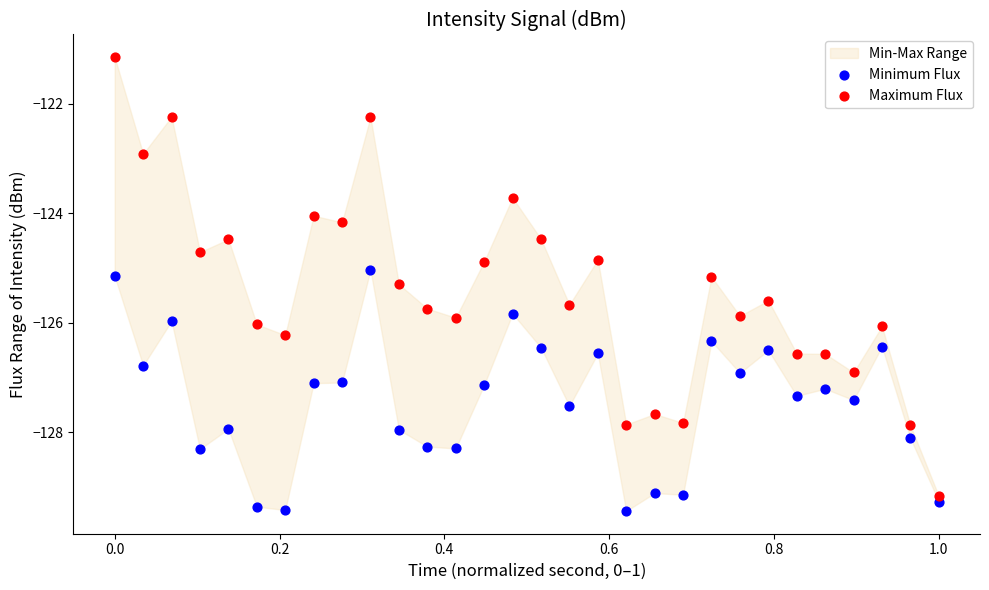

Across all data points, what is the range of Y values (max minus min)?

8.3